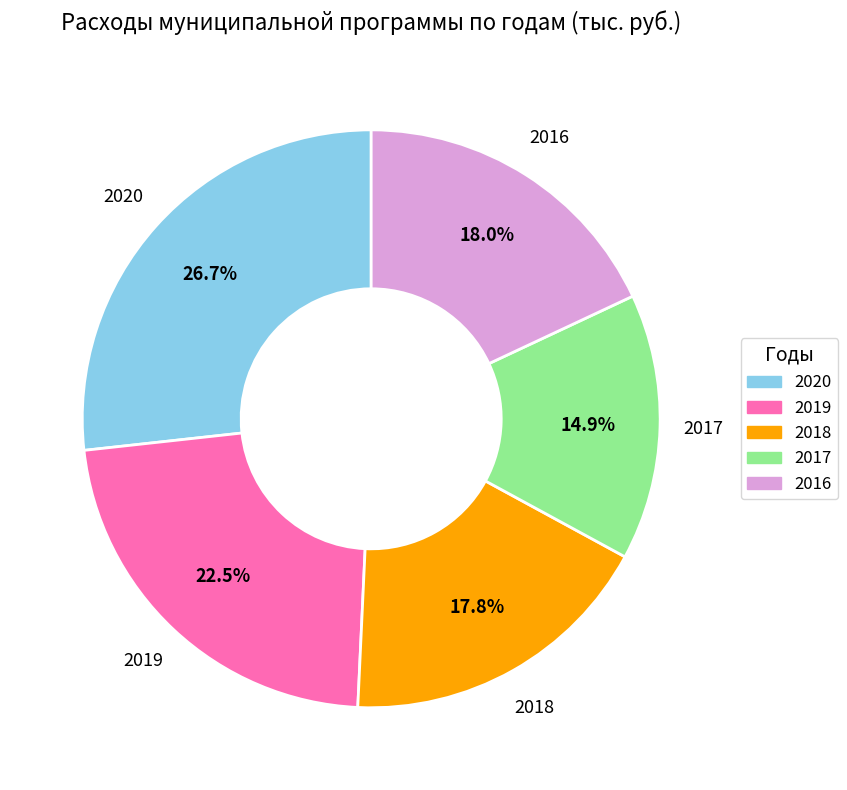

Which has a higher value, 2017 or 2020?

2020